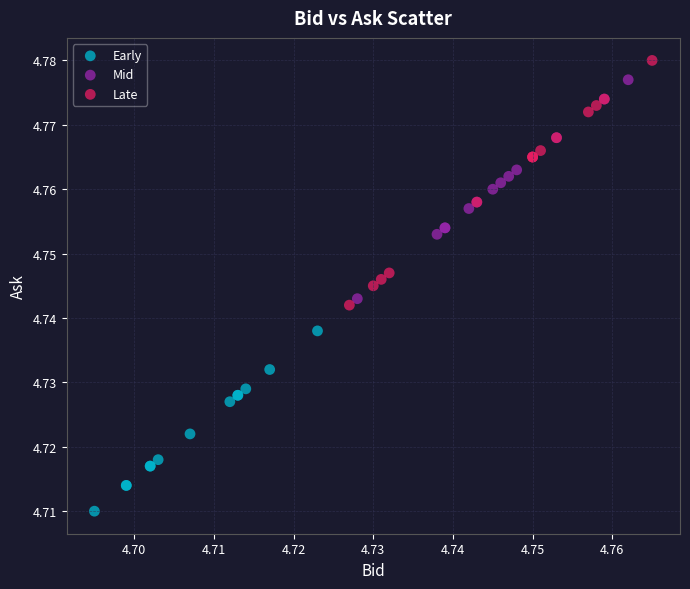

What are all the series names shown in the legend?

Early, Mid, Late